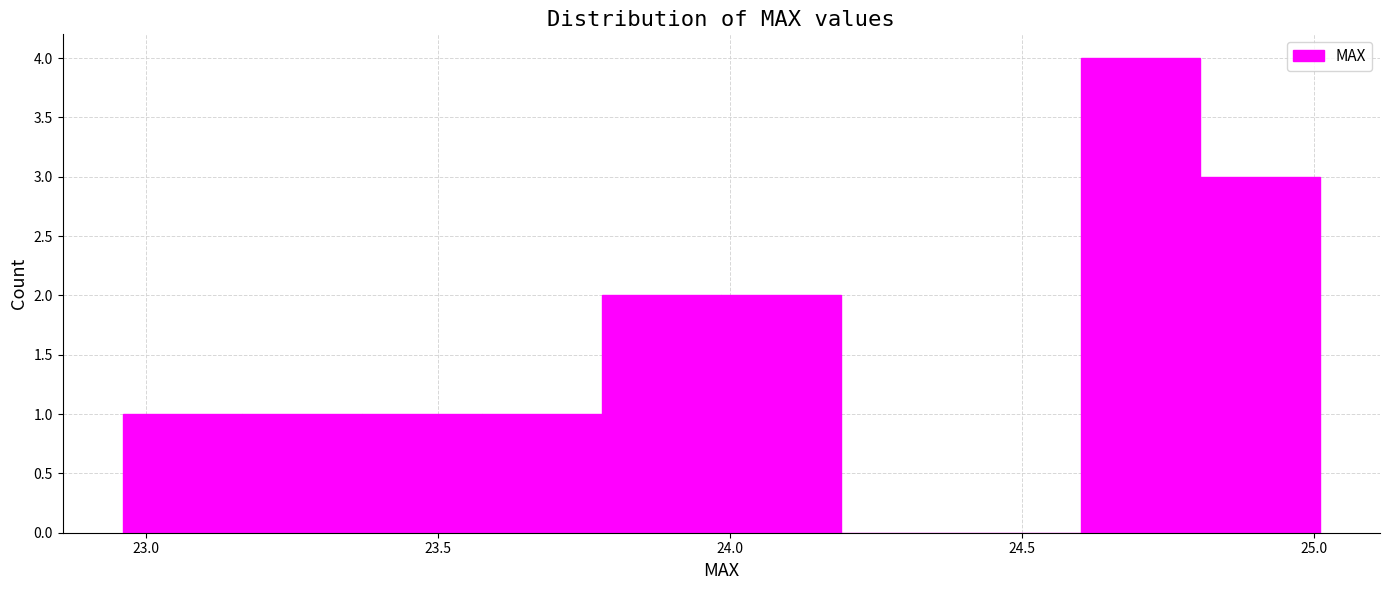

Over which range of the x-axis is the bar tallest?

24.600 to 24.805